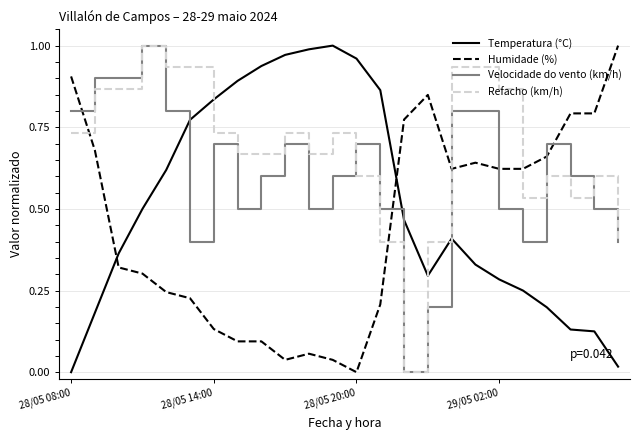

Rank the series by their average value, from lowest to highest.

Humidade (%), Temperatura (°C), Velocidade do vento (km/h), Refacho (km/h)